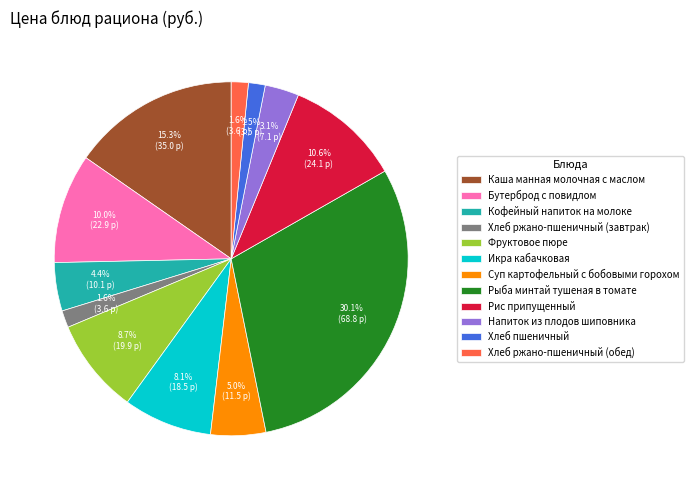

Does any single category account for the majority?

No